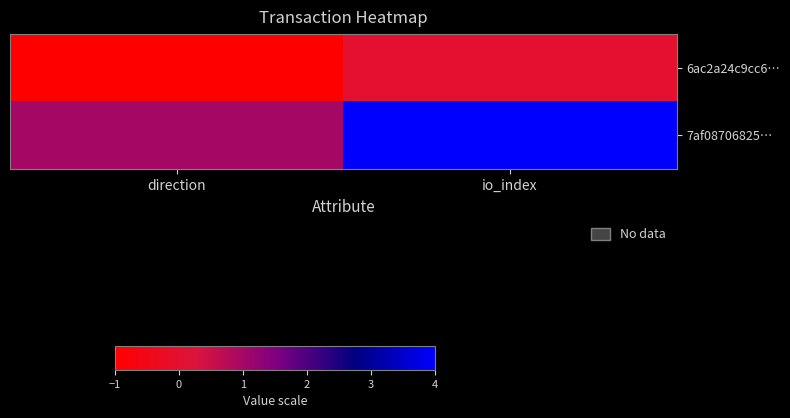

Which series has the widest spread of values?

7af08706825…